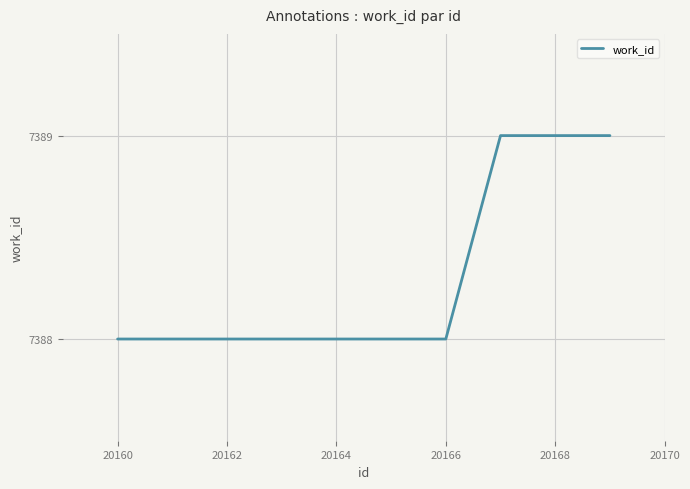

What is the minimum value shown in the chart?

7388